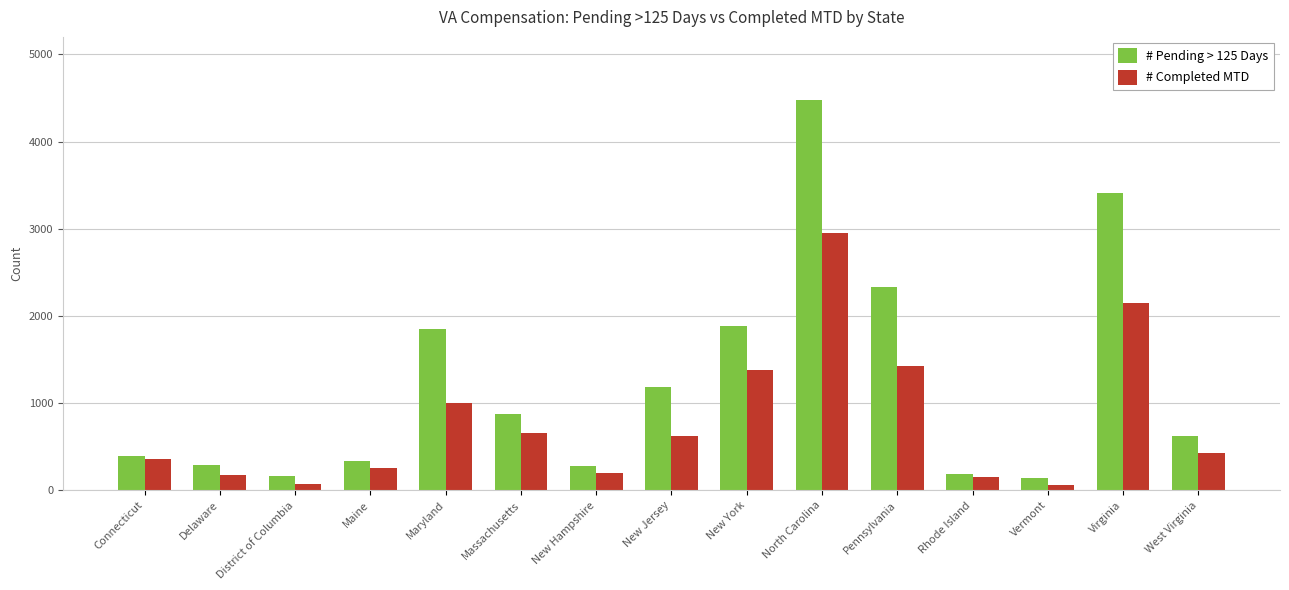

Does the chart contain any negative values?

No